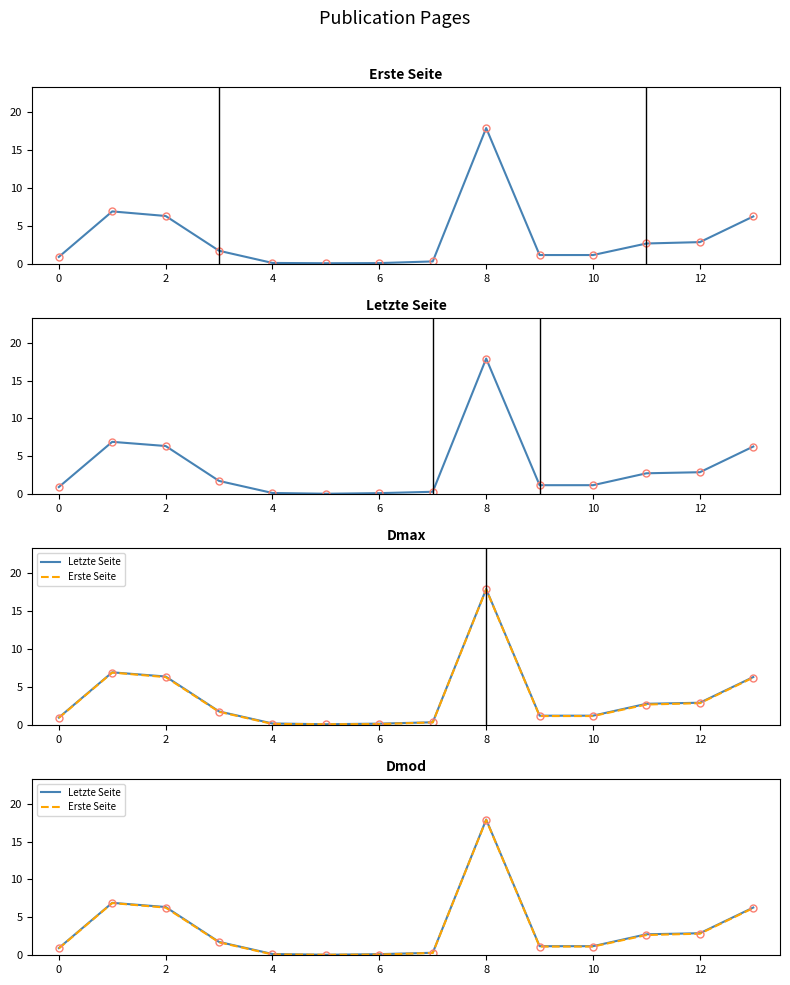

Count the number of data series in this chart.

2